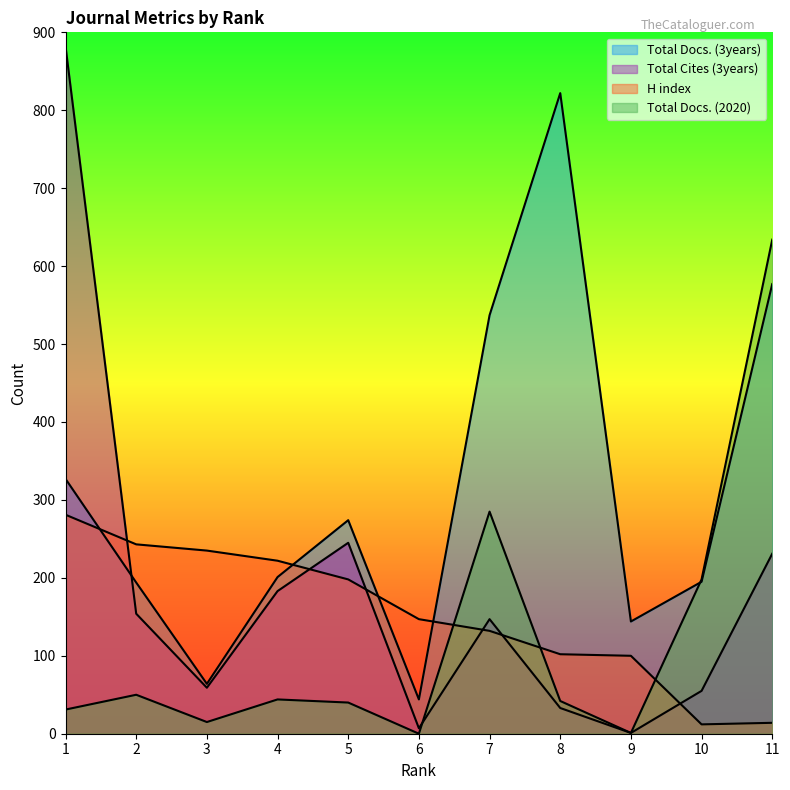

The value of Total Docs. (3years) at 8 is 1297. True or false?

False